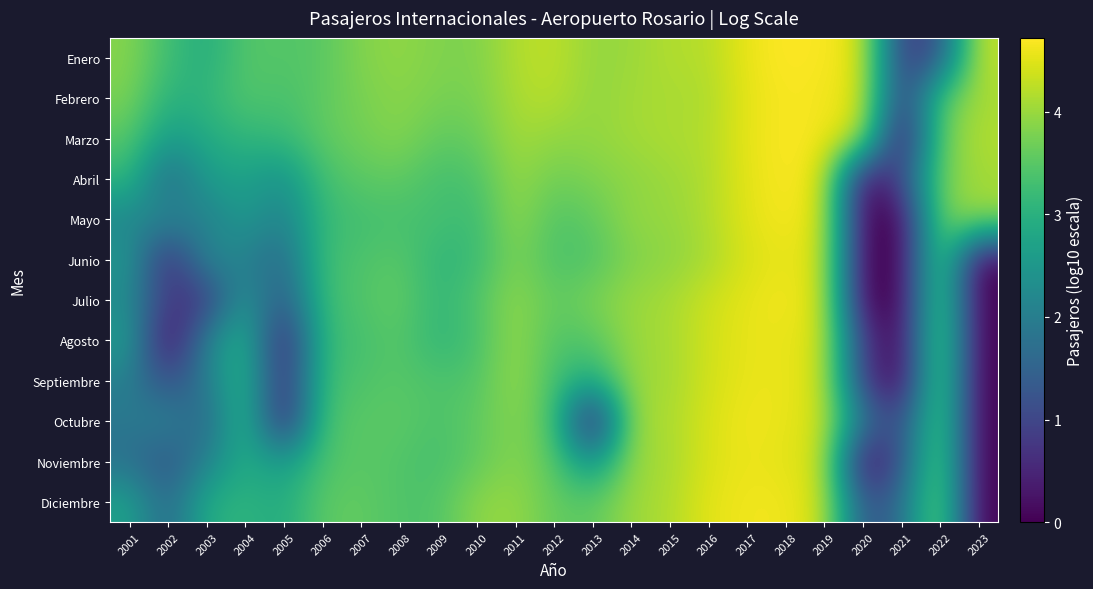

Reading left to right, extract all data points from this chart.

Enero: 2001=3.9	2002=3.3	2003=2.9	2004=3.5	2005=3.4	2006=3.5	2007=3.8	2008=3.9	2009=3.8	2010=3.8	2011=4.2	2012=4.3	2013=4.0	2014=4.0	2015=4.2	2016=4.2	2017=4.6	2018=4.7	2019=4.7	2020=4.5	2021=0.8	2022=1.2	2023=4.3
Febrero: 2001=3.8	2002=3.0	2003=3.1	2004=3.5	2005=3.4	2006=3.6	2007=3.8	2008=3.9	2009=3.8	2010=3.8	2011=4.1	2012=4.2	2013=3.9	2014=4.1	2015=4.1	2016=4.1	2017=4.6	2018=4.7	2019=4.6	2020=4.5	2021=0.7	2022=3.4	2023=4.1
Marzo: 2001=3.5	2002=2.6	2003=2.9	2004=3.1	2005=3.2	2006=3.6	2007=3.7	2008=3.9	2009=3.6	2010=3.6	2011=4.1	2012=3.9	2013=4.0	2014=4.1	2015=4.1	2016=4.2	2017=4.6	2018=4.7	2019=4.7	2020=4.2	2021=0.0	2022=3.6	2023=4.2
Abril: 2001=3.1	2002=1.6	2003=2.6	2004=2.7	2005=2.4	2006=3.3	2007=3.5	2008=3.6	2009=3.3	2010=3.4	2011=4.0	2012=3.7	2013=3.8	2014=3.9	2015=4.0	2016=4.2	2017=4.5	2018=4.7	2019=4.5	2020=0.0	2021=1.0	2022=3.7	2023=4.1
Mayo: 2001=2.2	2002=2.2	2003=2.0	2004=2.6	2005=2.0	2006=3.2	2007=3.3	2008=3.3	2009=3.3	2010=3.2	2011=4.0	2012=3.4	2013=3.6	2014=4.0	2015=4.0	2016=4.2	2017=4.5	2018=4.7	2019=4.5	2020=0.0	2021=0.0	2022=3.8	2023=4.0
Junio: 2001=2.5	2002=0.5	2003=2.2	2004=2.1	2005=1.6	2006=3.3	2007=3.4	2008=3.5	2009=3.1	2010=3.2	2011=3.8	2012=3.4	2013=3.4	2014=3.8	2015=3.9	2016=4.1	2017=4.5	2018=4.6	2019=4.4	2020=0.0	2021=0.0	2022=3.8	2023=0.0
Julio: 2001=2.3	2002=0.8	2003=0.7	2004=2.6	2005=1.2	2006=3.2	2007=3.4	2008=3.6	2009=3.1	2010=3.4	2011=4.0	2012=3.6	2013=3.8	2014=4.0	2015=4.1	2016=4.4	2017=4.5	2018=4.6	2019=4.4	2020=0.0	2021=0.0	2022=3.8	2023=0.0
Agosto: 2001=2.6	2002=0.0	2003=2.1	2004=3.1	2005=0.3	2006=3.2	2007=3.3	2008=3.5	2009=3.1	2010=3.3	2011=4.0	2012=3.4	2013=3.5	2014=4.0	2015=4.1	2016=4.4	2017=4.6	2018=4.6	2019=4.4	2020=0.8	2021=0.0	2022=3.9	2023=0.0
Septiembre: 2001=2.0	2002=1.1	2003=2.0	2004=3.2	2005=0.5	2006=3.2	2007=3.4	2008=3.5	2009=3.4	2010=3.4	2011=4.0	2012=3.3	2013=2.9	2014=4.0	2015=4.1	2016=4.4	2017=4.6	2018=4.6	2019=4.4	2020=0.8	2021=0.0	2022=3.9	2023=0.0
Octubre: 2001=1.9	2002=2.1	2003=1.5	2004=3.3	2005=0.3	2006=3.4	2007=3.5	2008=3.5	2009=3.4	2010=3.6	2011=3.9	2012=3.5	2013=0.0	2014=4.0	2015=4.1	2016=4.4	2017=4.6	2018=4.6	2019=4.4	2020=1.9	2021=1.0	2022=3.8	2023=0.0
Noviembre: 2001=1.7	2002=1.2	2003=2.1	2004=2.9	2005=2.5	2006=3.4	2007=3.5	2008=3.4	2009=3.3	2010=3.6	2011=3.9	2012=3.5	2013=2.4	2014=4.0	2015=4.1	2016=4.5	2017=4.6	2018=4.5	2019=4.4	2020=0.0	2021=1.2	2022=3.8	2023=0.0
Diciembre: 2001=2.7	2002=1.5	2003=2.9	2004=3.1	2005=2.9	2006=3.5	2007=3.6	2008=3.4	2009=3.4	2010=3.9	2011=4.0	2012=3.6	2013=3.5	2014=4.0	2015=4.1	2016=4.5	2017=4.6	2018=4.6	2019=4.4	2020=1.2	2021=1.7	2022=3.9	2023=0.0